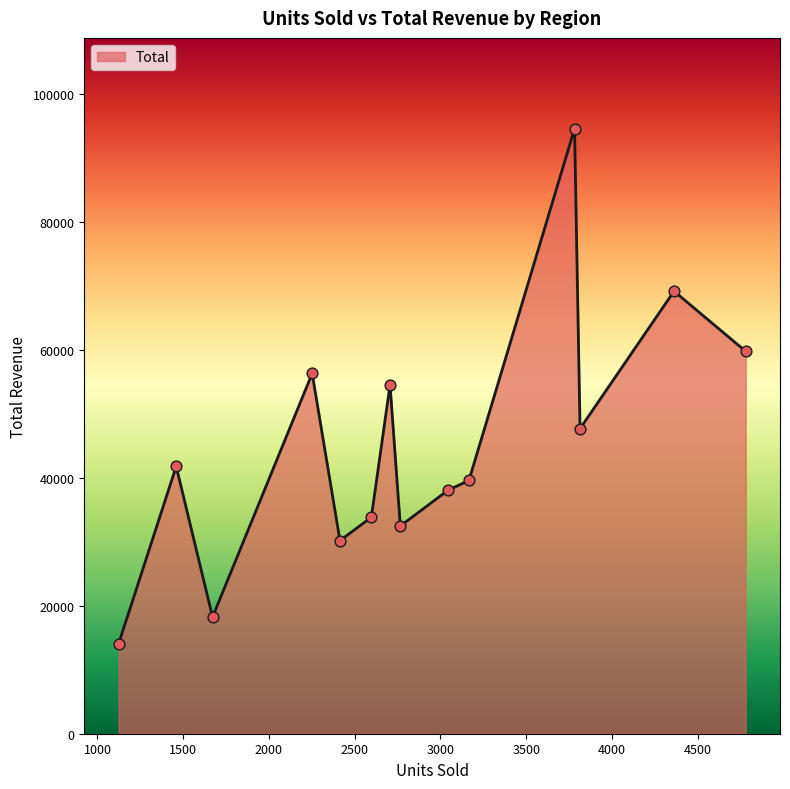

What is the maximum value shown in the chart?

94550.0